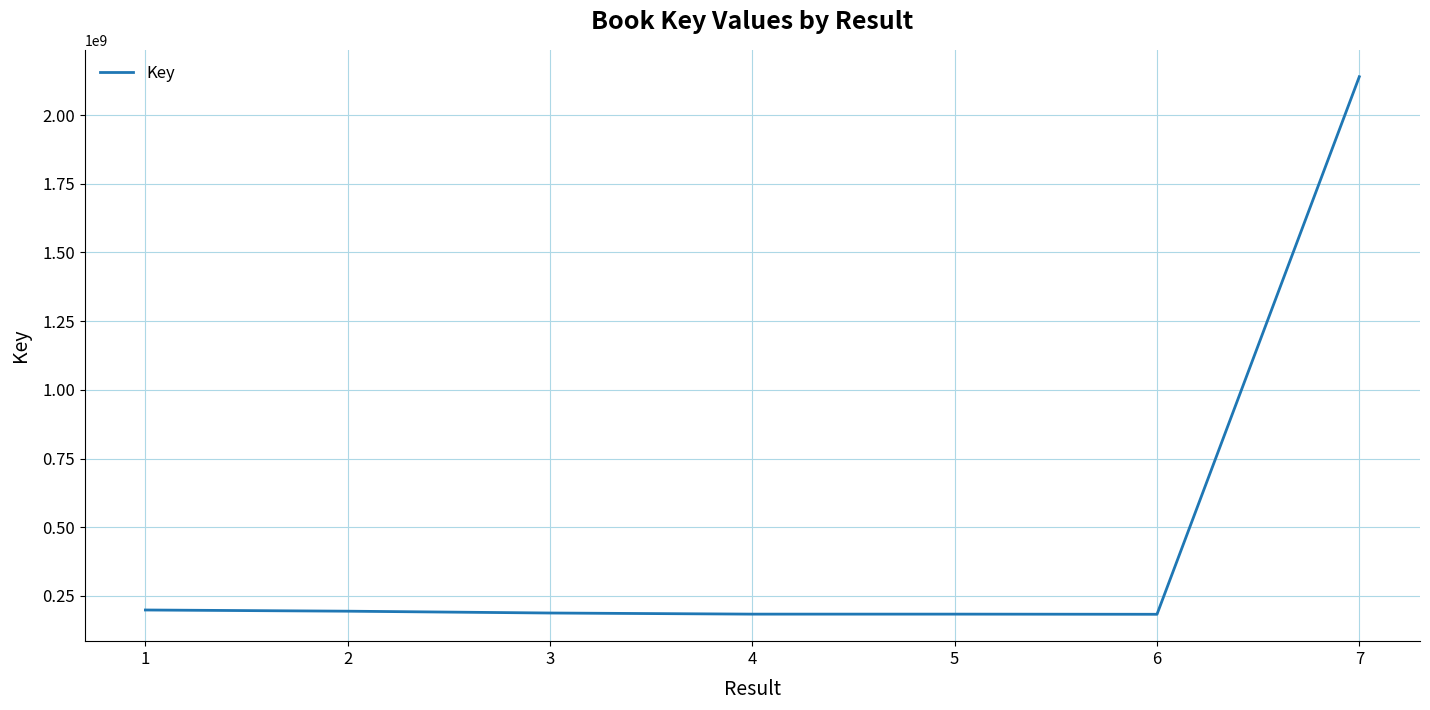

What is the smallest value displayed?

183315037